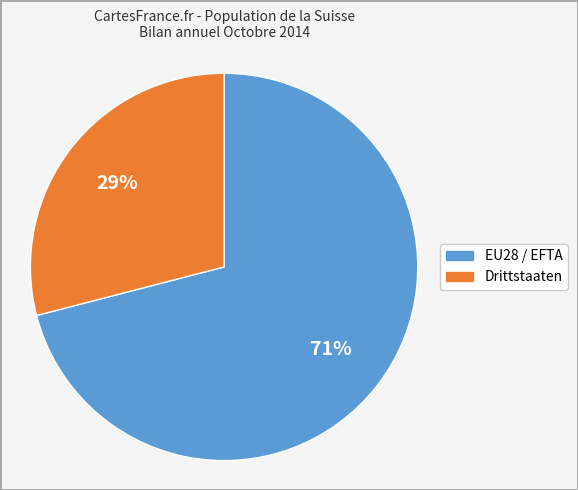

The Drittstaaten slice represents 29% of the pie. True or false?

True